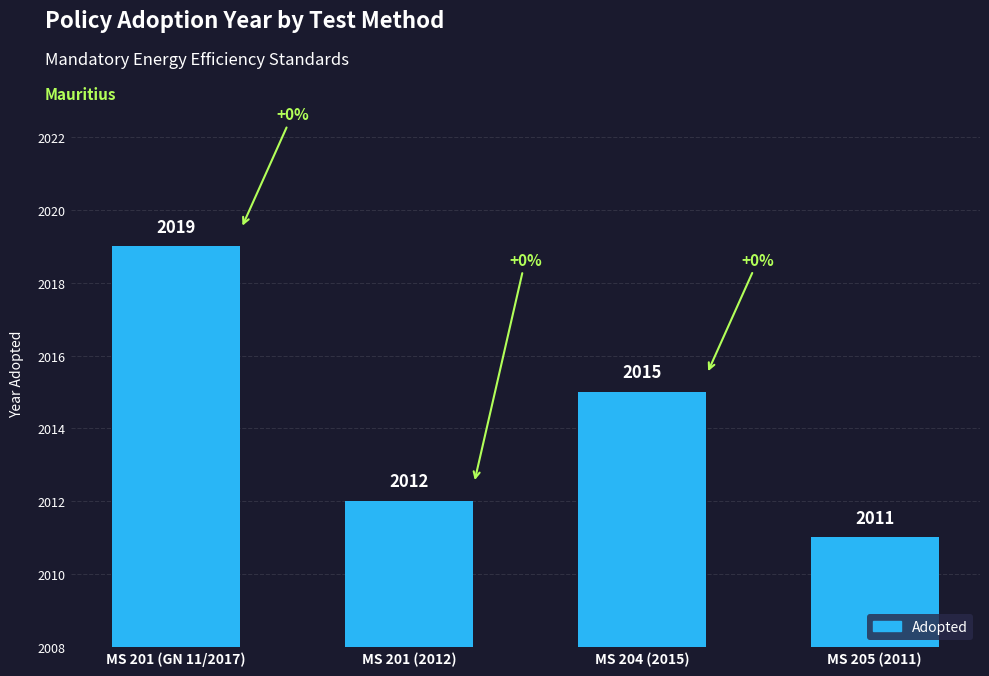

What is the sum of all values?

8057